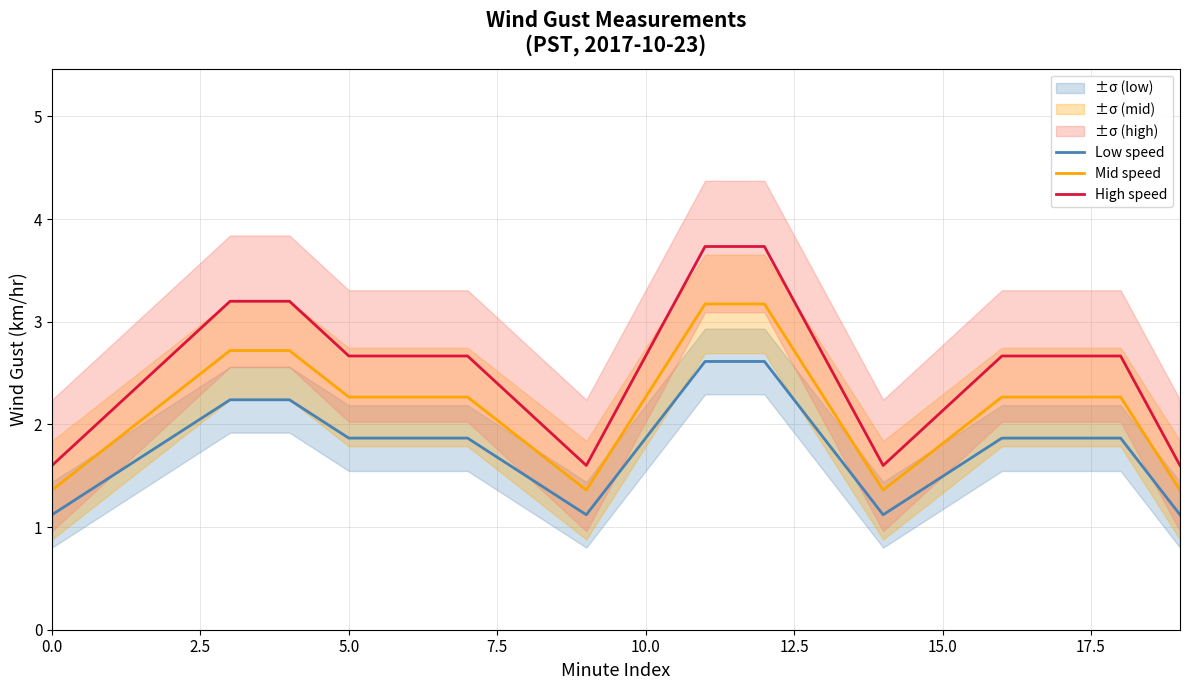

Which category has the highest value in the Mid speed series?

11